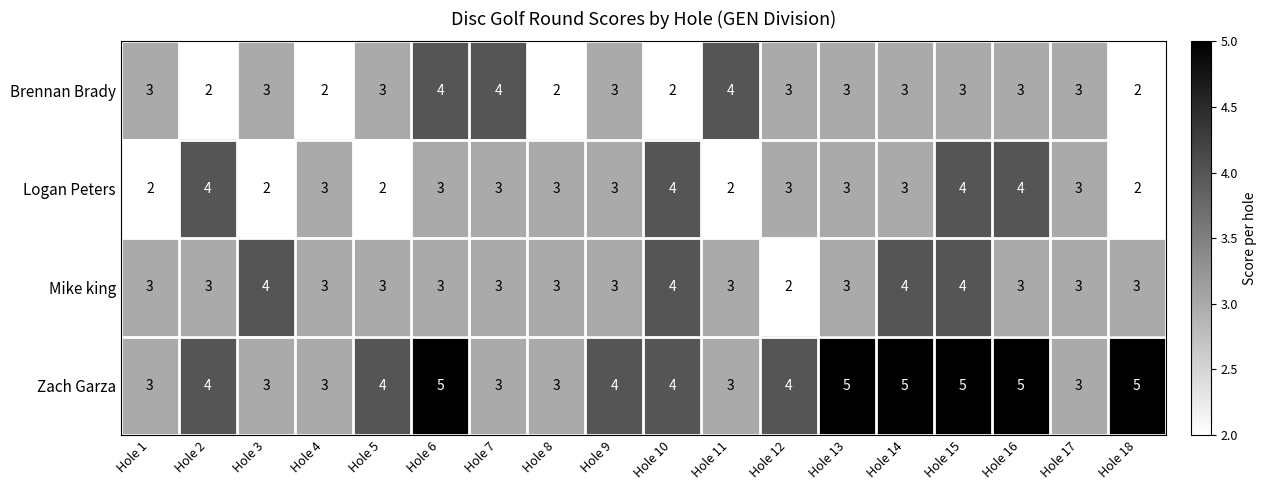

Is it true that Brennan Brady equals 5 at Hole 7?

False